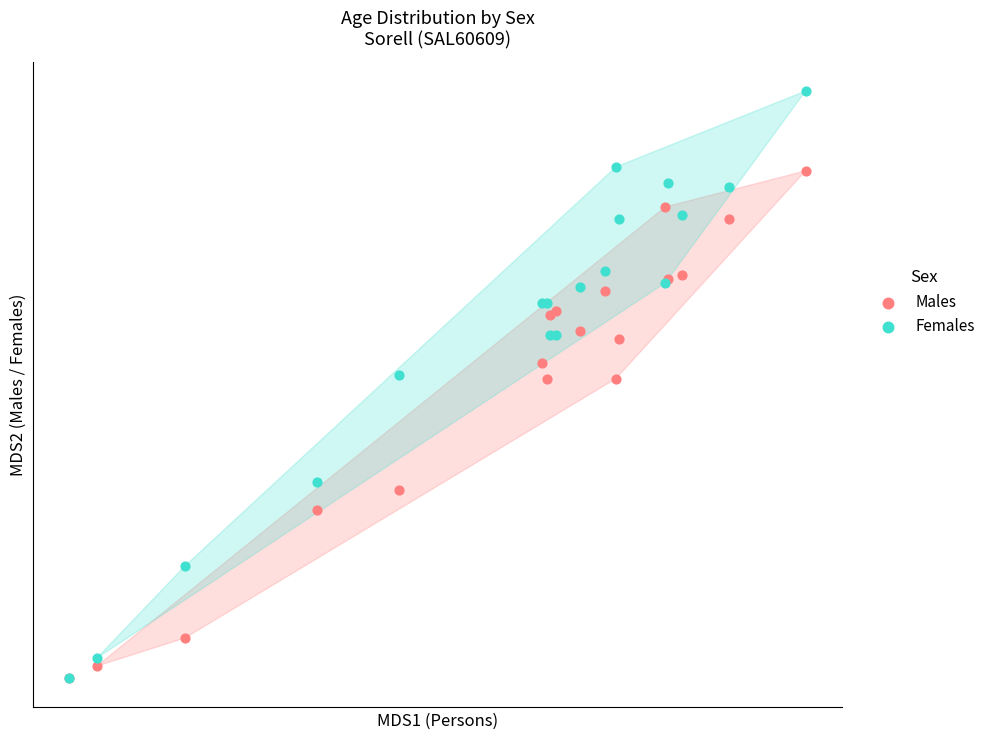

What are all the series names shown in the legend?

Males, Females